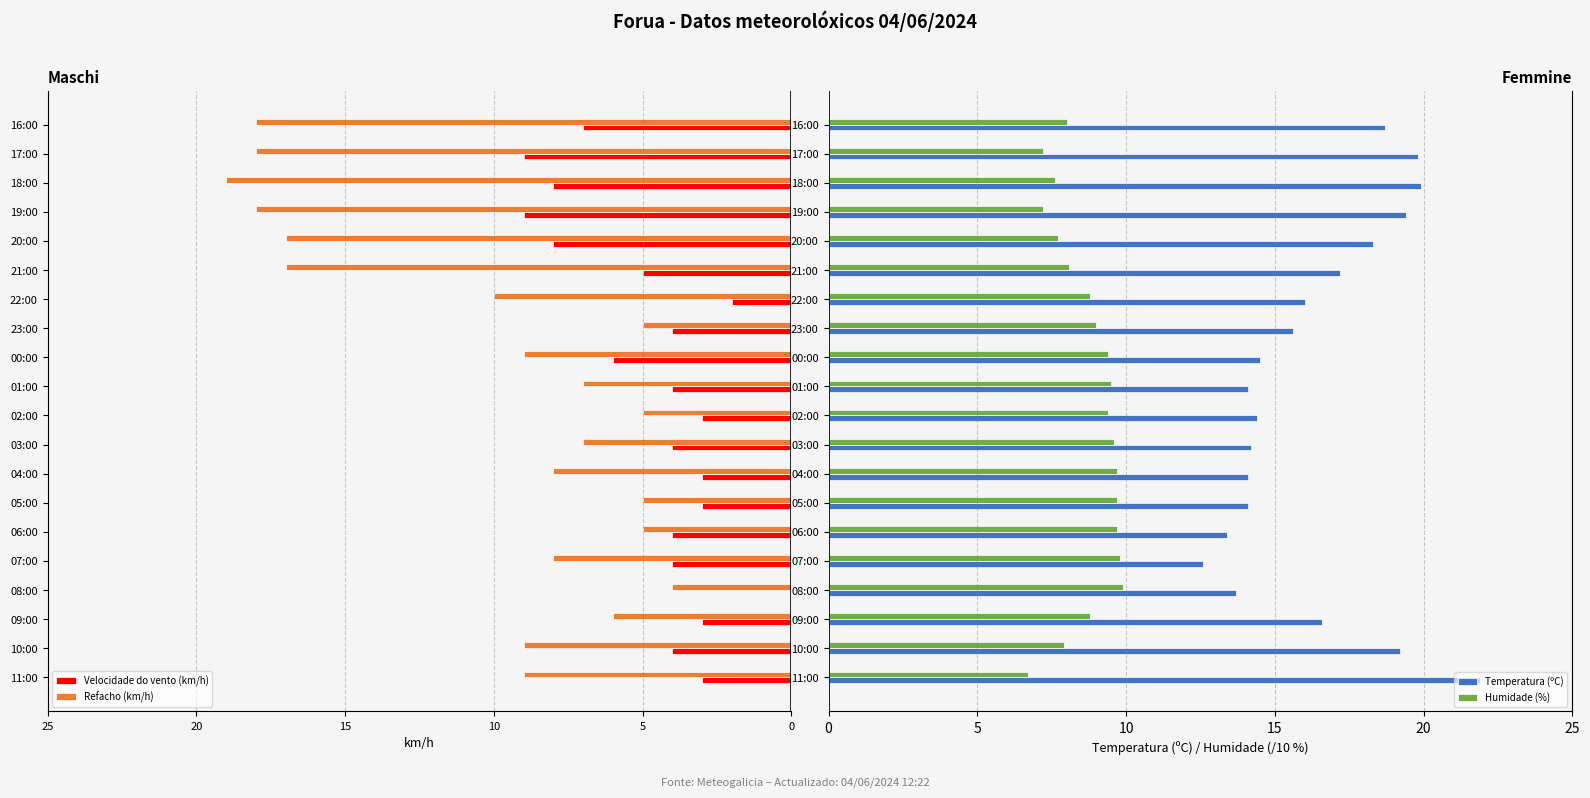

Which series has the largest range (max minus min)?

Refacho (km/h)